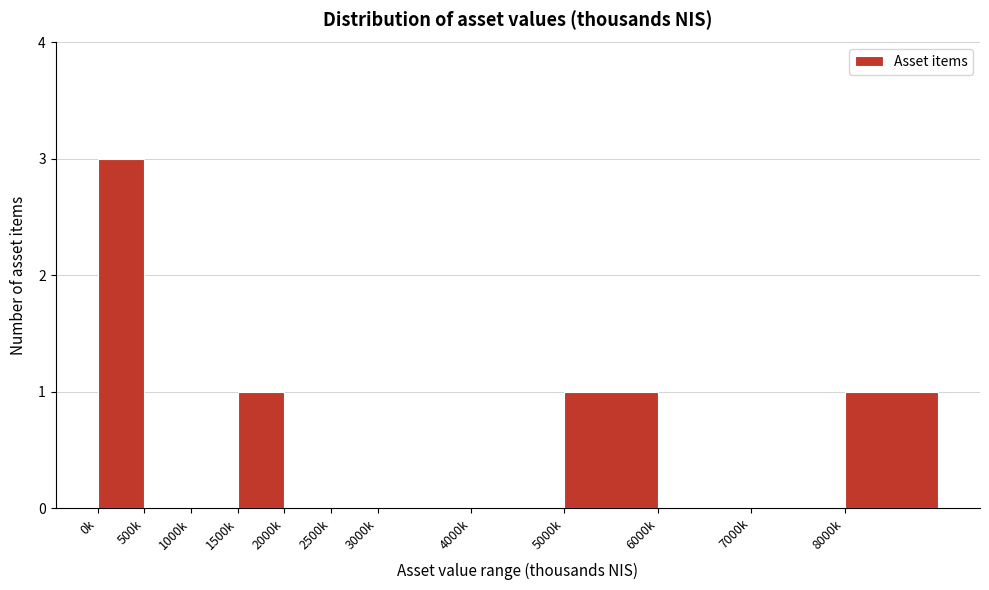

Reading left to right, list all the values displayed in this chart.

0k=3	500k=0	1000k=0	1500k=1	2000k=0	2500k=0	3000k=0	4000k=0	5000k=1	6000k=0	7000k=0	8000k=1